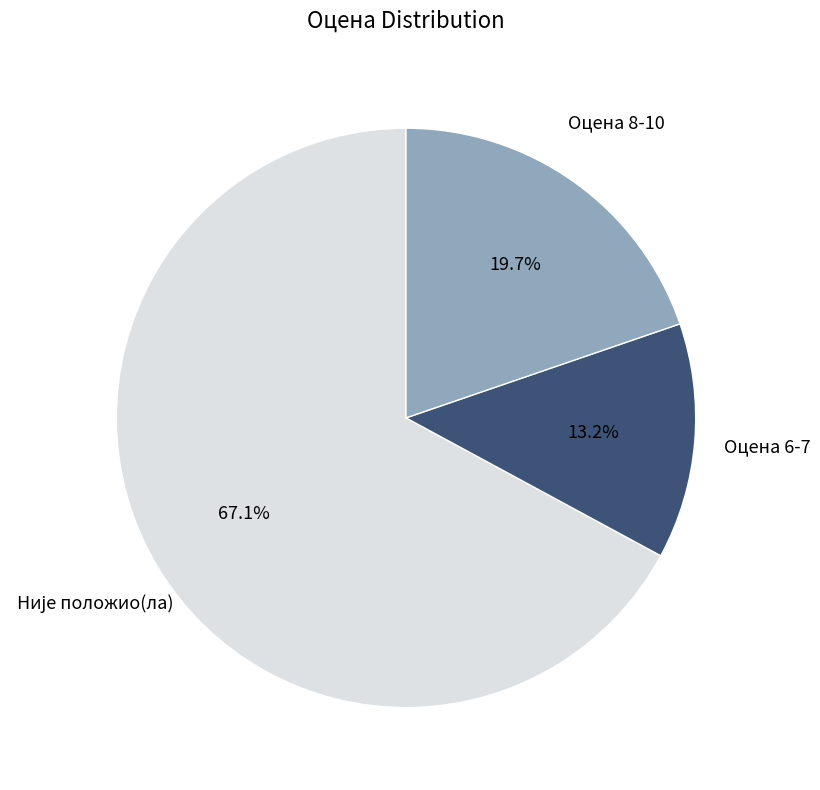

Is there a majority slice in this chart?

Yes